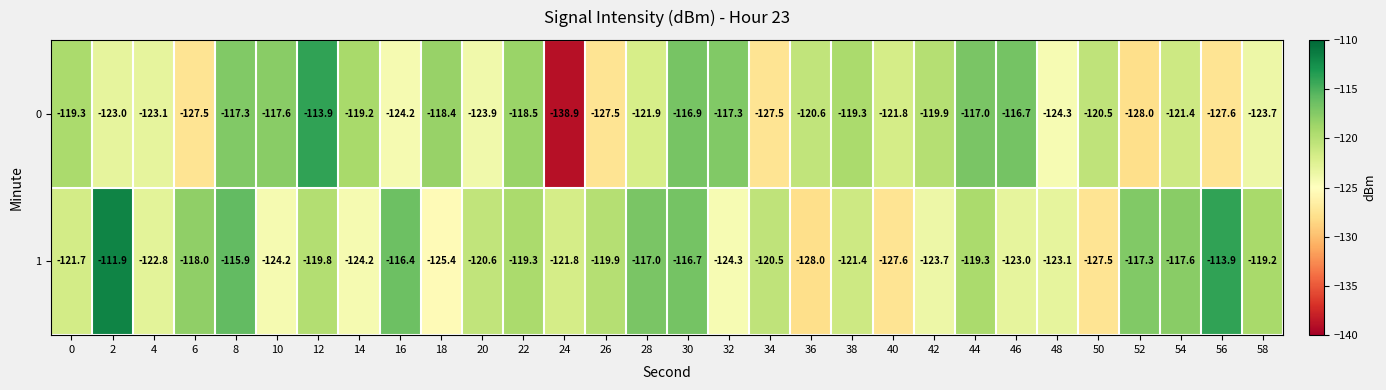

Is the value of 1 at 26 greater than the value of 0 at 58?

Yes